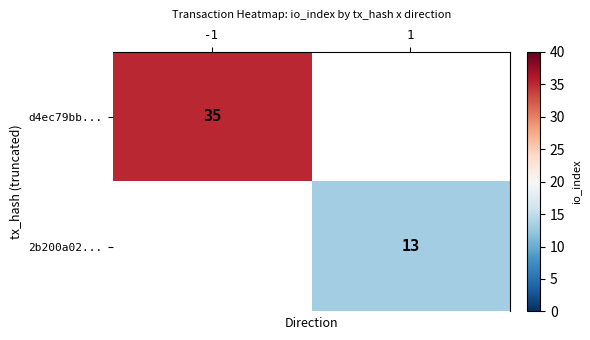

True or false: 2b200a02... has a value of 13 at 1.

True